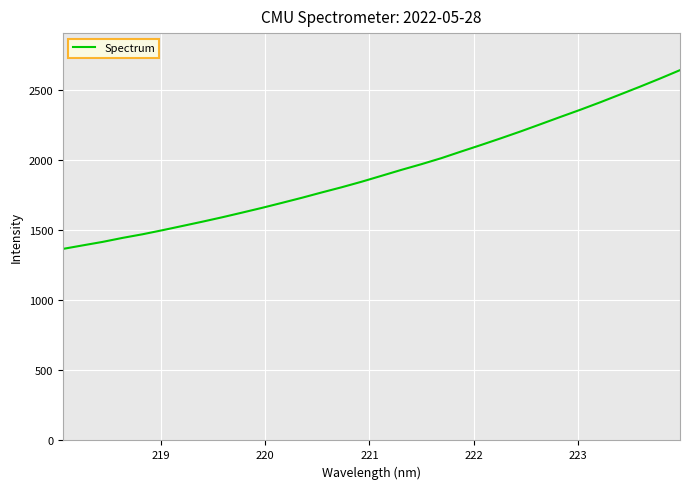

How many series are shown in this chart?

1